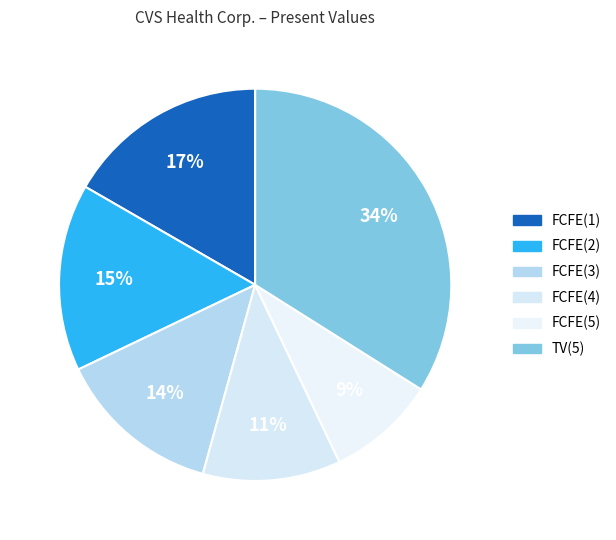

Which has a higher value, FCFE(5) or FCFE(1)?

FCFE(1)